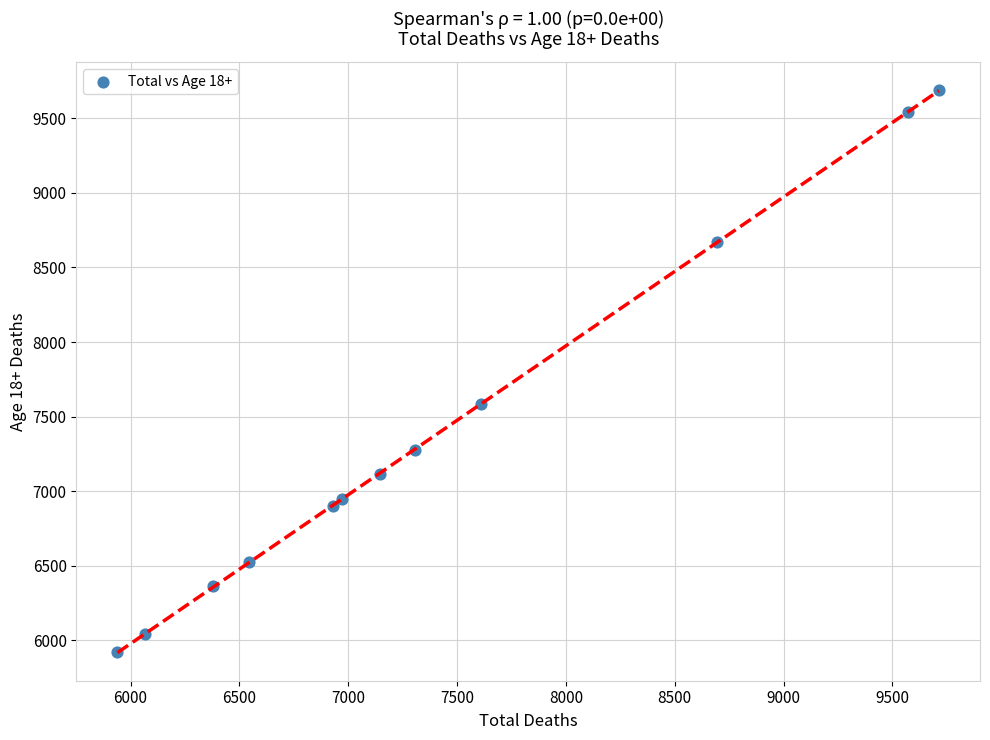

What is the average Y value?

7382